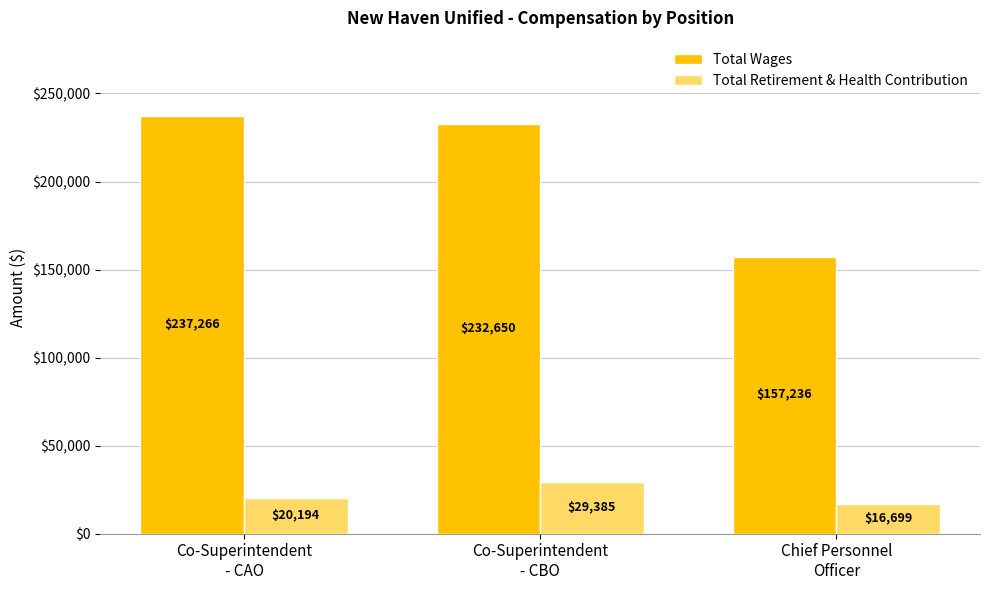

True or false: Total Wages has a value of 80671 at Co-Superintendent
- CAO.

False